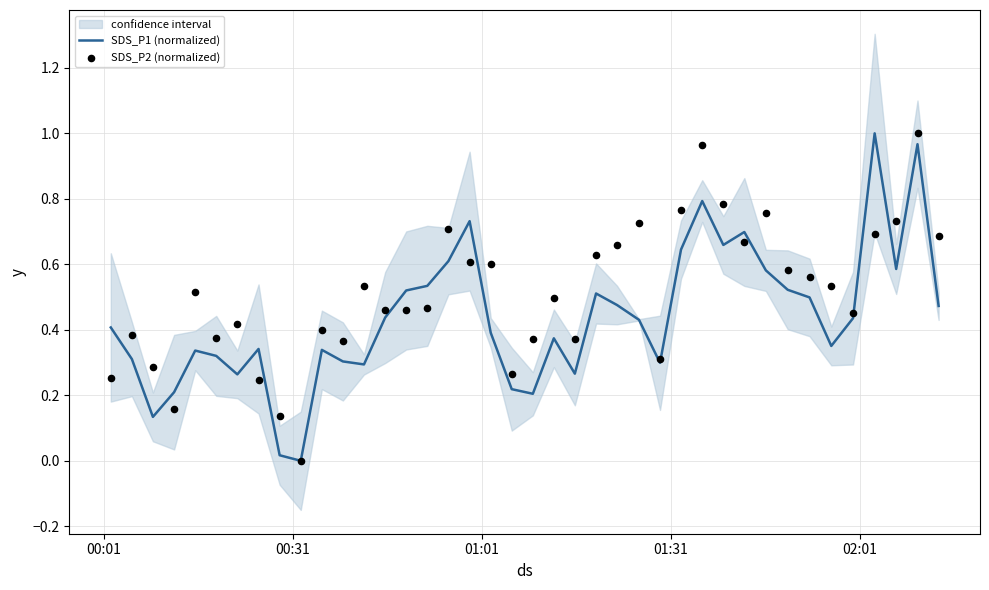

What are all the series names shown in the legend?

SDS_P1 (normalized), SDS_P2 (normalized)